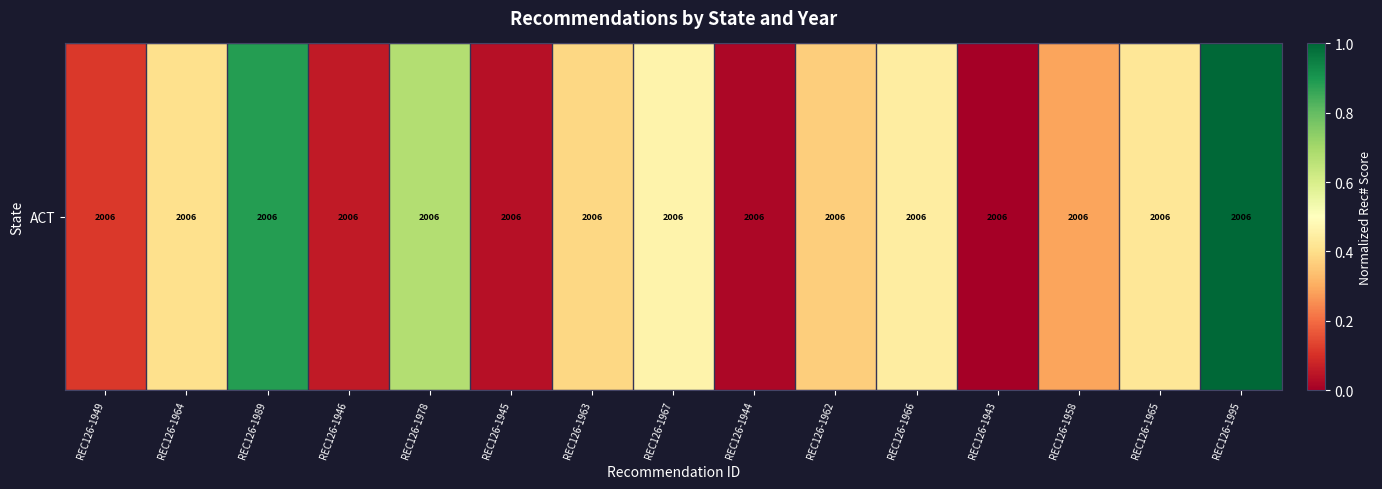

Between REC126-1944 and REC126-1949, which is larger?

REC126-1949